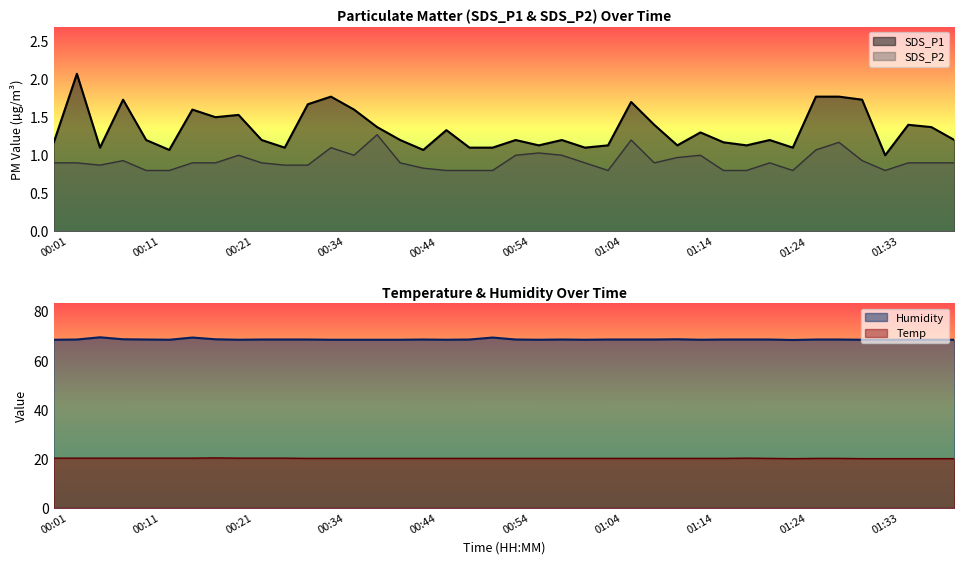

The Humidity series shows 68.5 at 00:14. True or false?

True